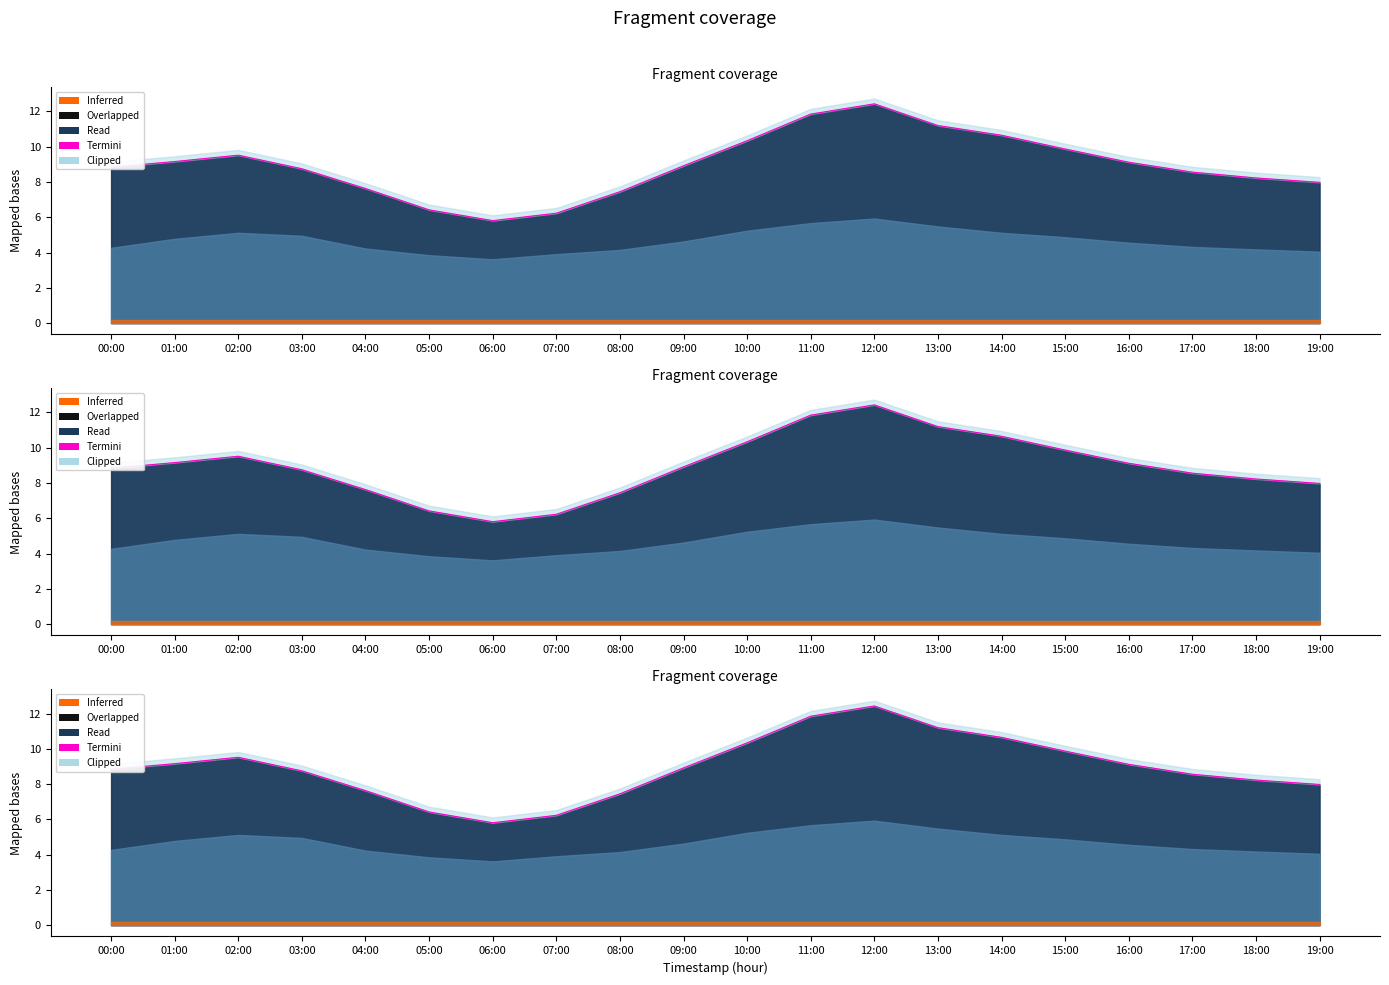

Does the chart display data point markers on the line(s)?

No